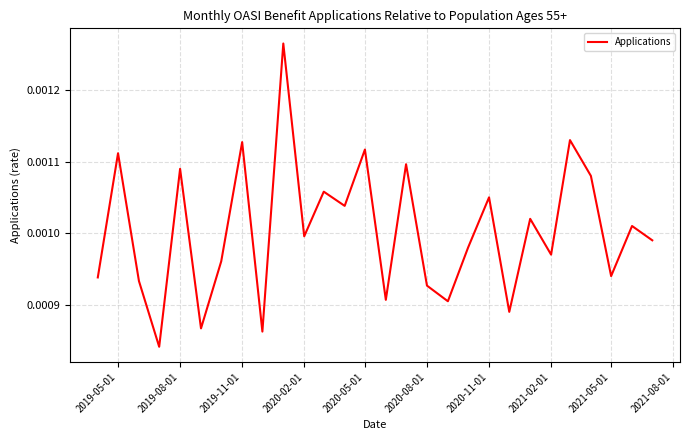

Is this an area chart (filled region under the line)?

No